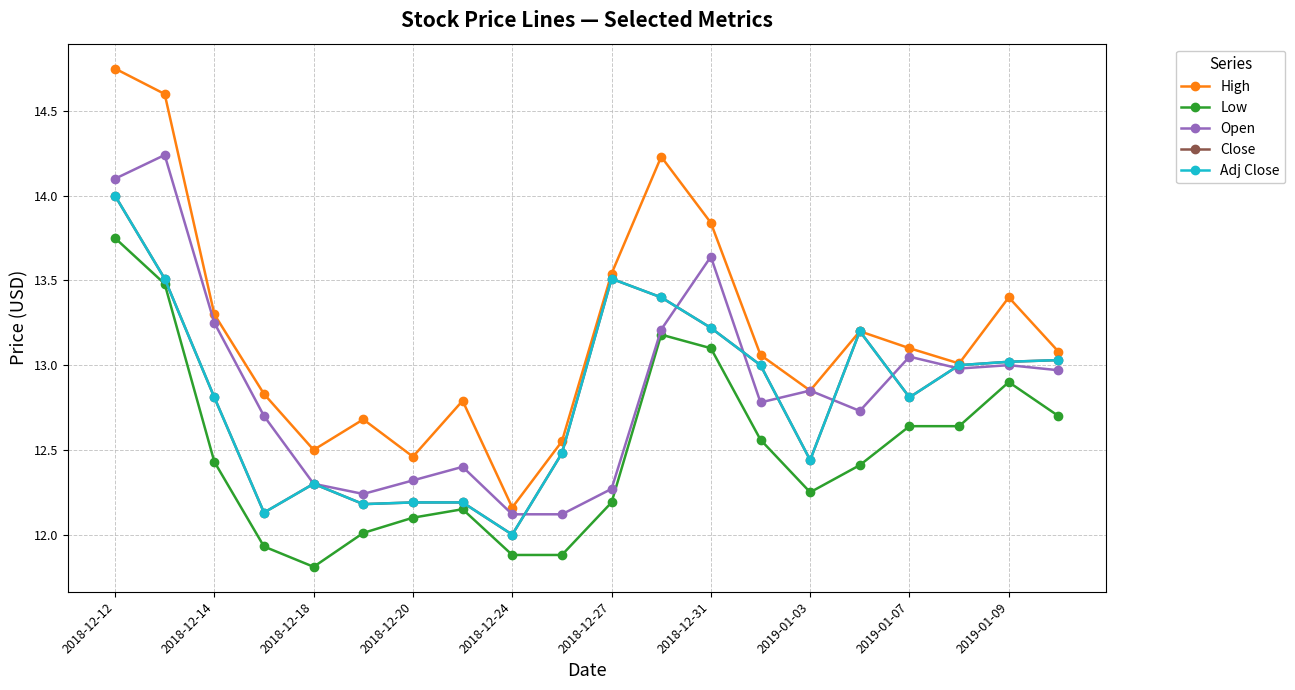

Does the chart have visible grid lines?

Yes